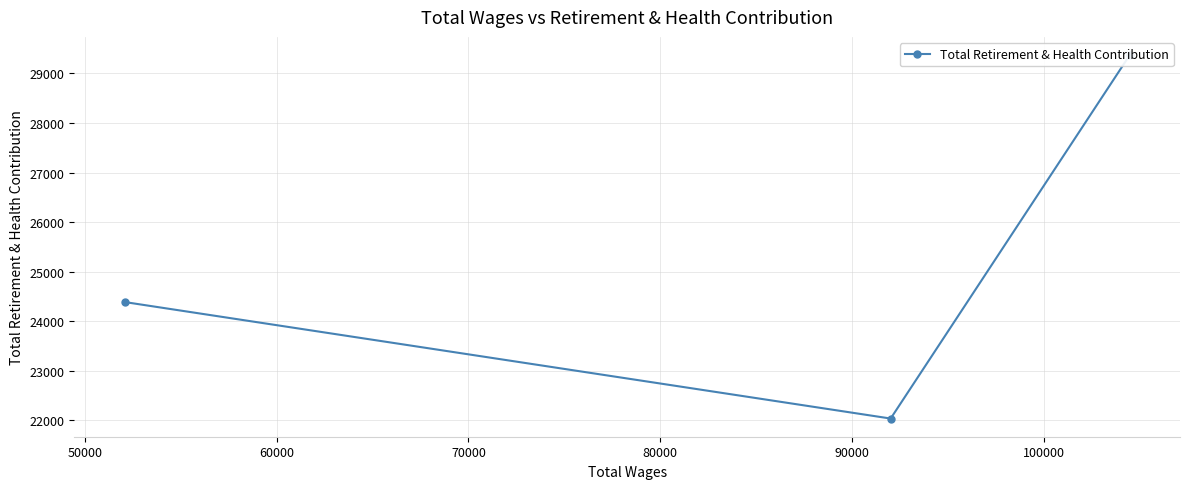

What is the value of the 2nd point from the left?

22037